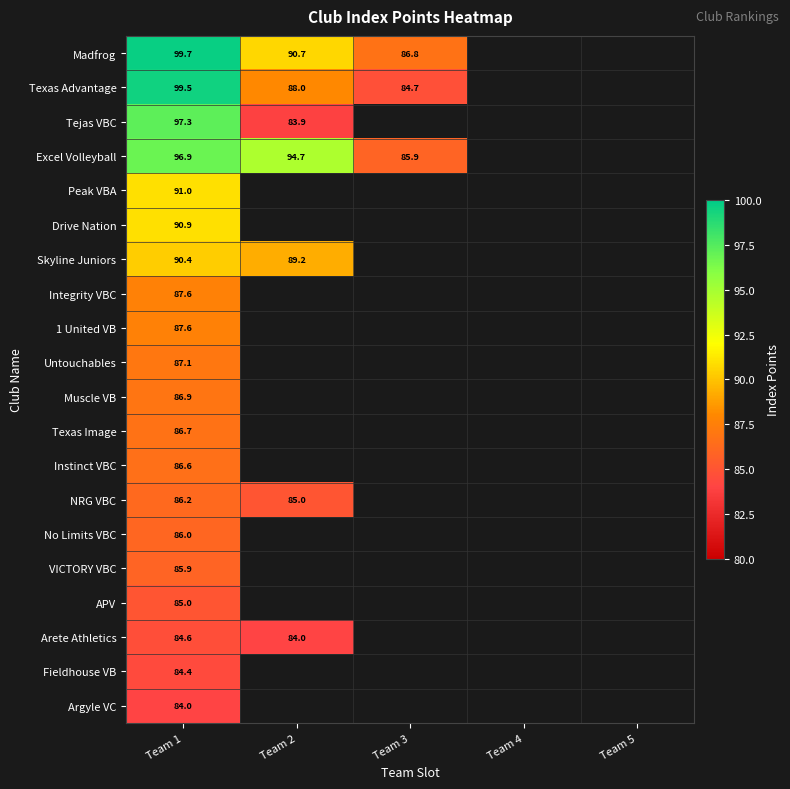

Between Team 2 and Team 3, which series saw the biggest shift?

Excel Volleyball